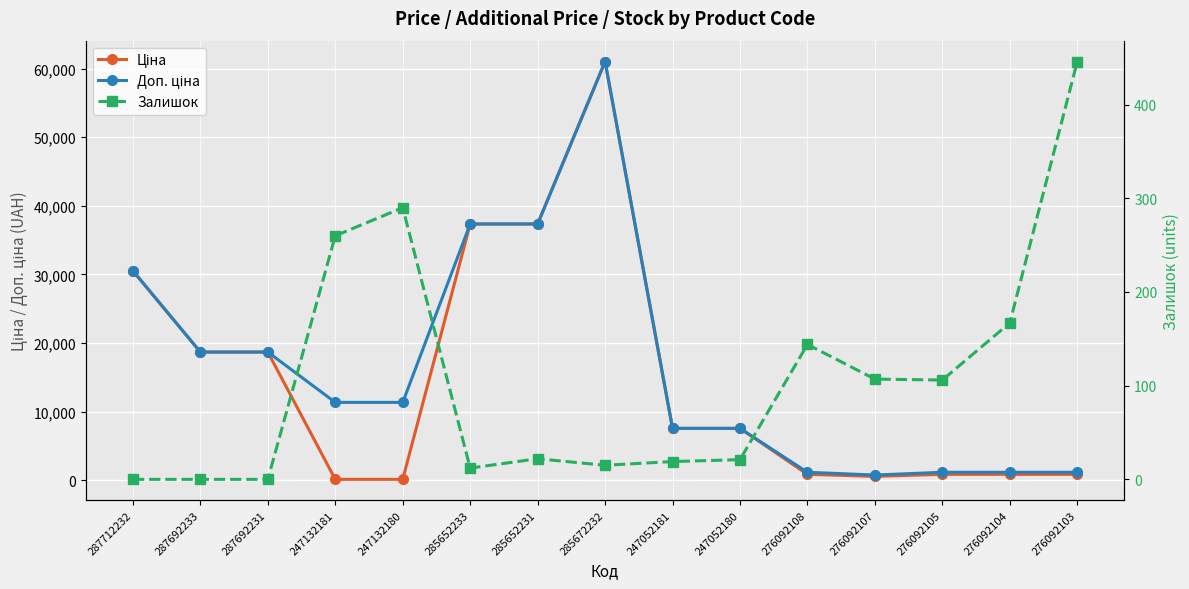

True or false: Доп. ціна and Залишок cross at least once.

False